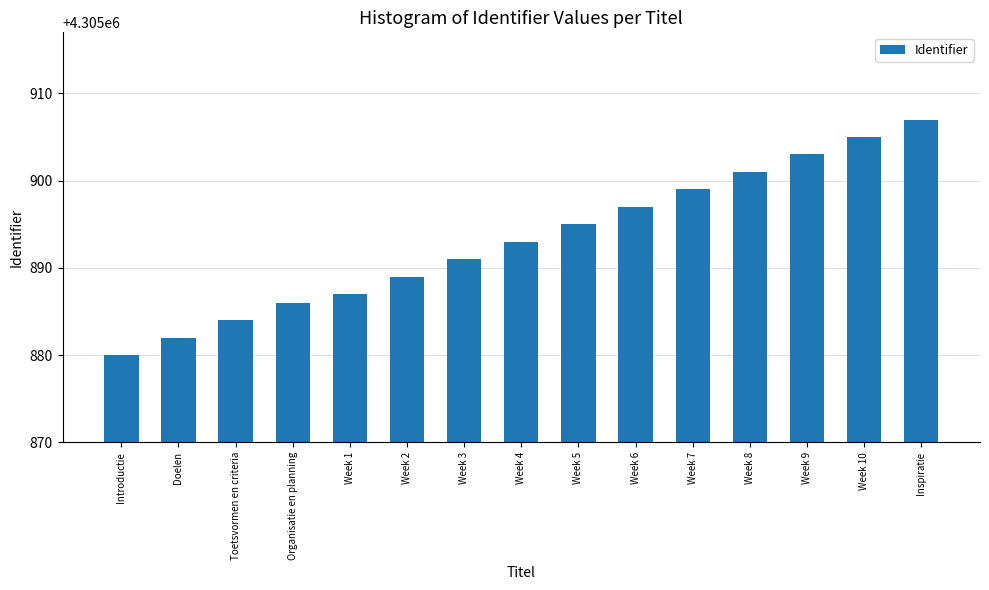

List the labels in order of value, largest first.

Inspiratie, Week 10, Week 9, Week 8, Week 7, Week 6, Week 5, Week 4, Week 3, Week 2, Week 1, Organisatie en planning, Toetsvormen en criteria, Doelen, Introductie